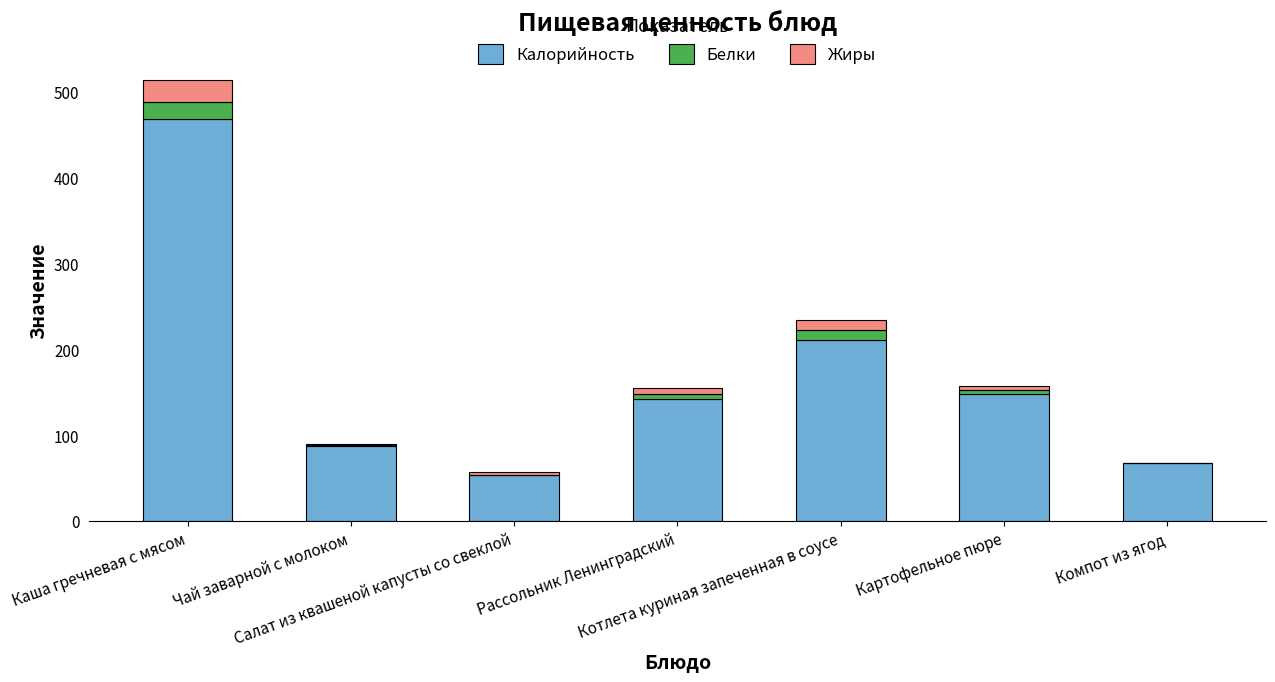

What are all the series names shown in the legend?

Калорийность, Белки, Жиры